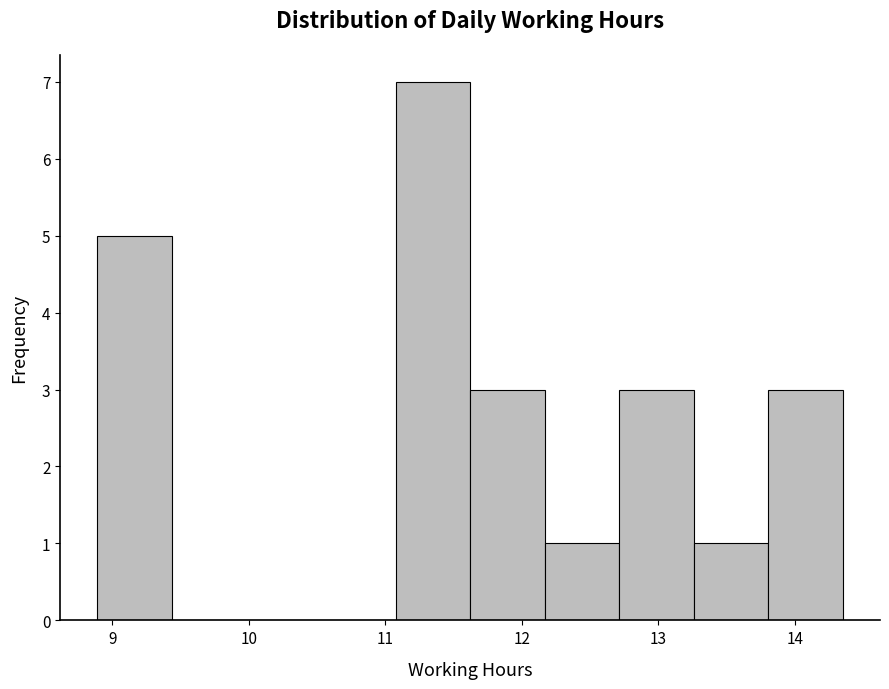

What is the height of the bar covering 8.9 to 9.4 on the x-axis? Neither the bar edges nor the heights are printed on the chart, so give them approximately, as read against the axes.

5